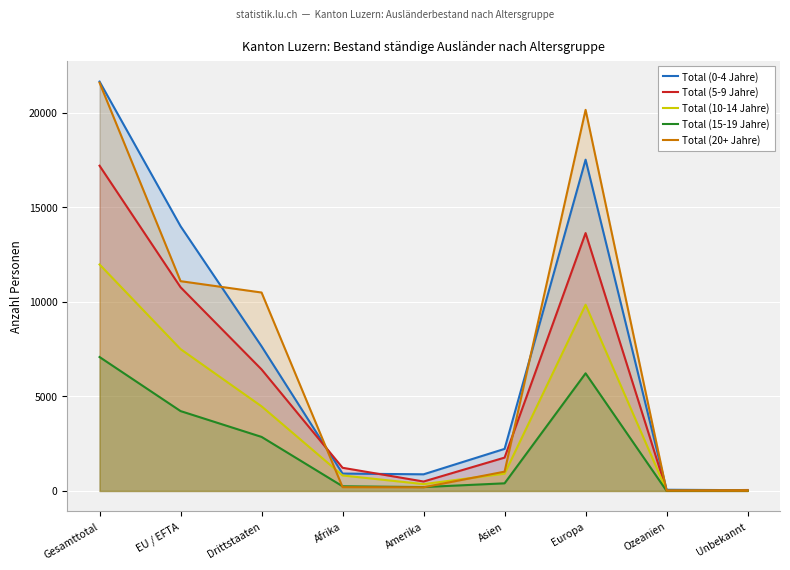

The Total (15-19 Jahre) series shows 2857 at Drittstaaten. True or false?

True